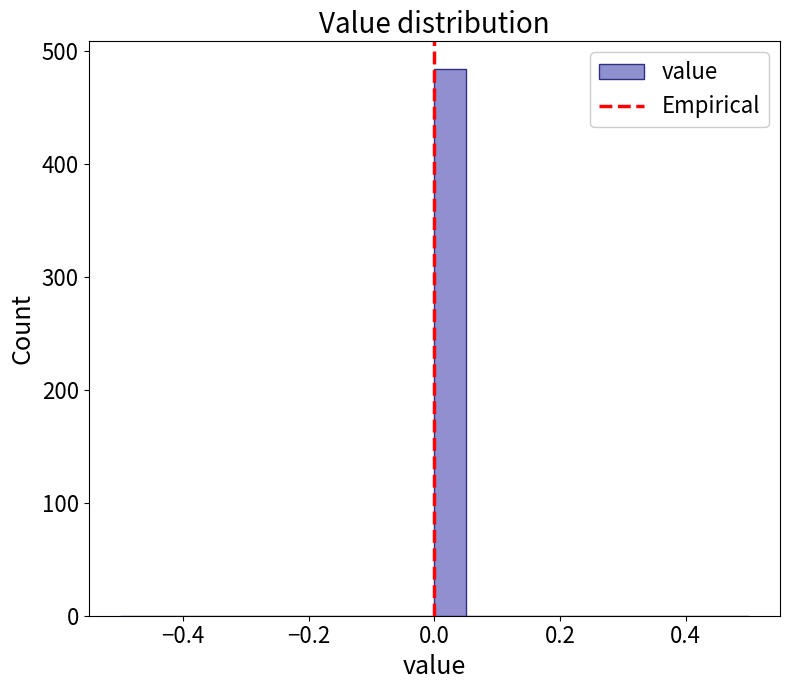

Around what value on the x-axis is the tallest bar? Give the approximate position of its centre, as read against the axis.

0.02